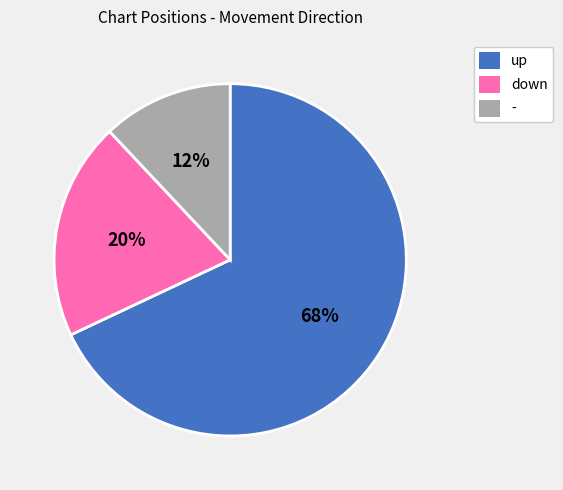

Count the number of slices in the pie.

3